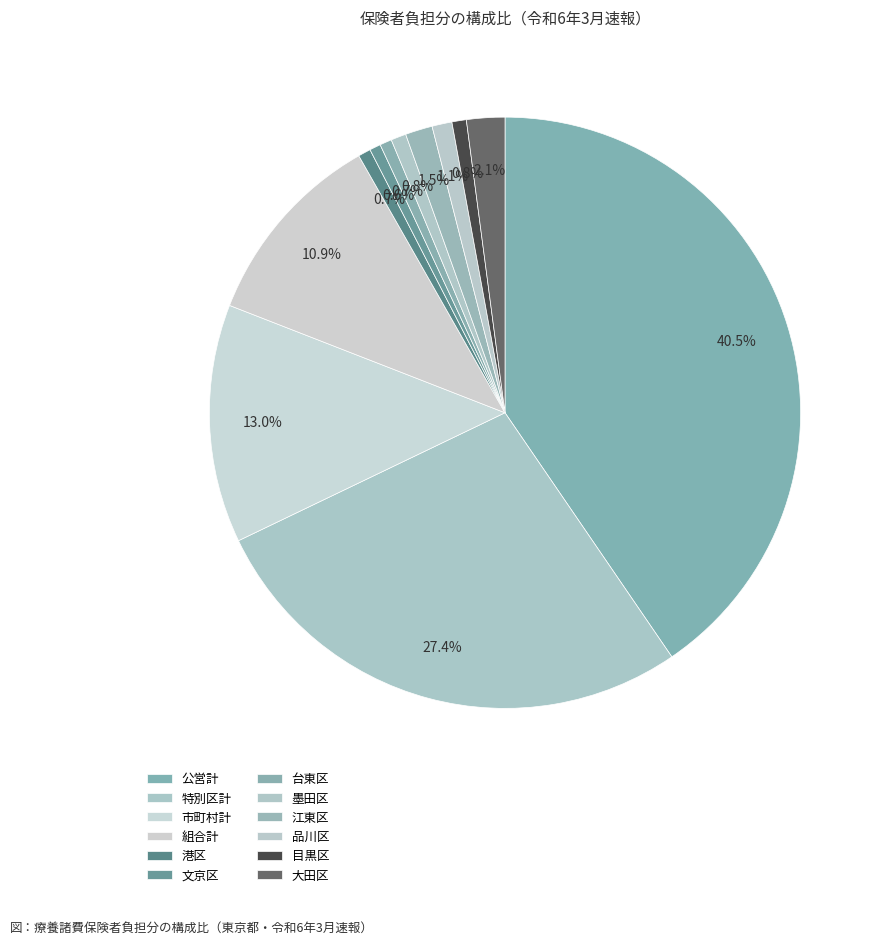

How many segments does this pie chart have?

12